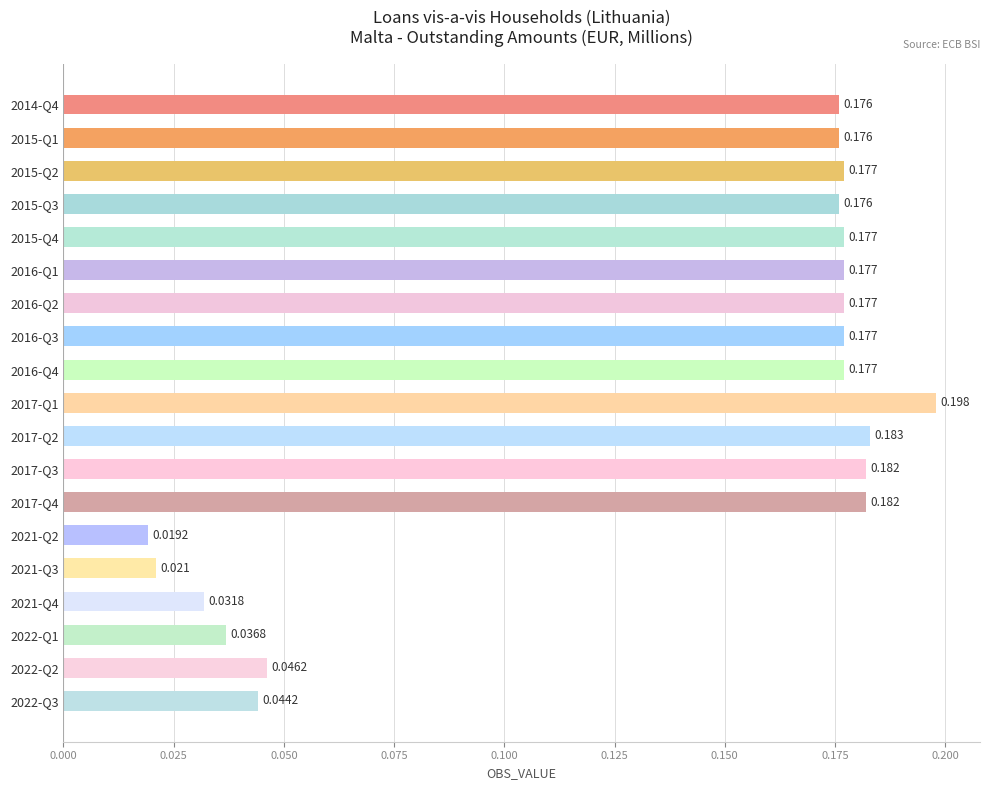

What is the sum of all values?

2.5